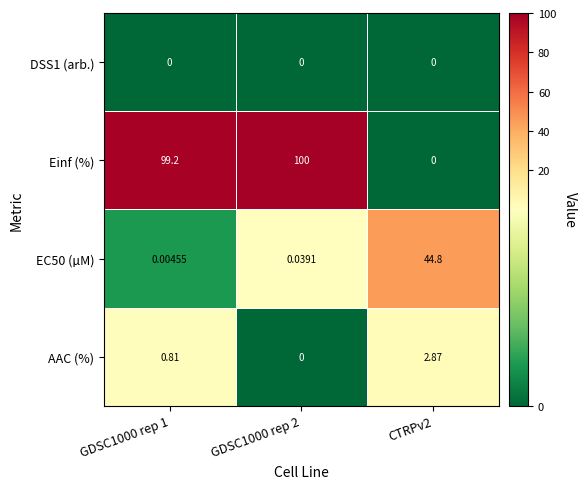

Which series has the largest total across all categories?

Einf (%)